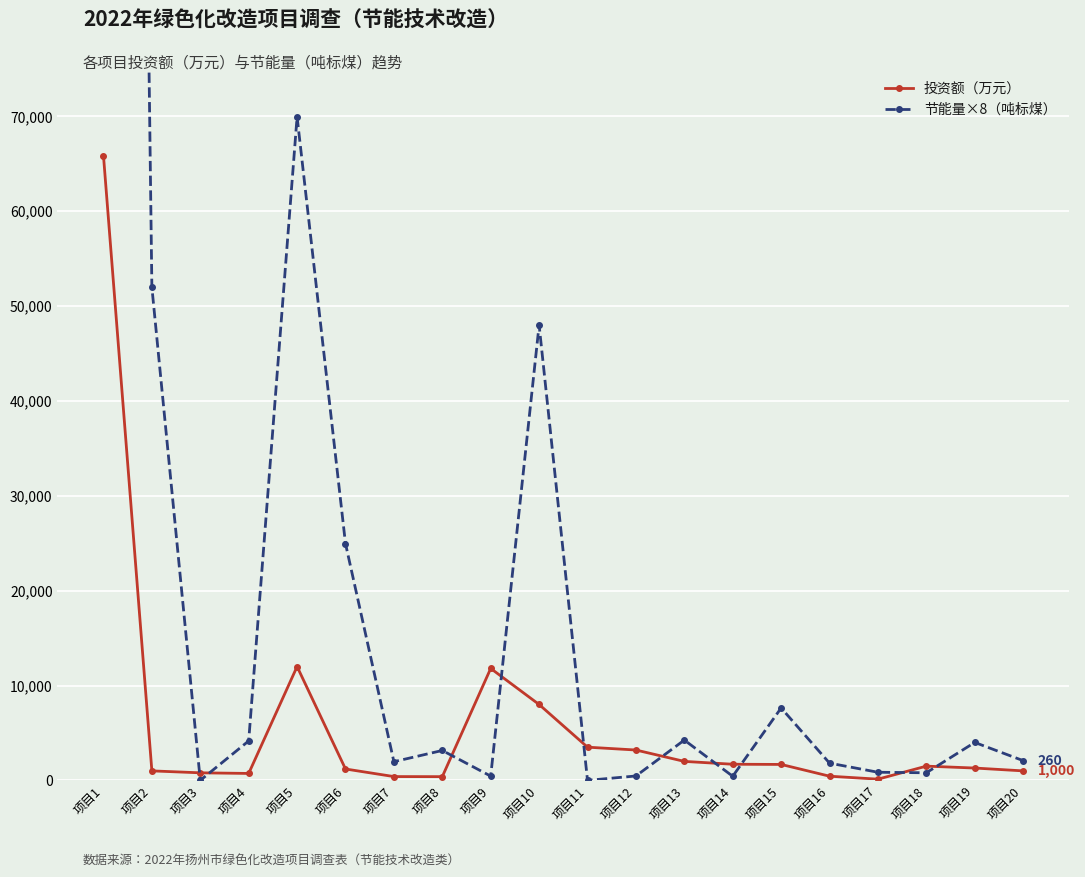

Reading left to right, extract all data points from this chart.

投资额（万元）: 项目1=65859	项目2=1000	项目3=796	项目4=730	项目5=12000	项目6=1200	项目7=400	项目8=392	项目9=11800	项目10=8000	项目11=3500	项目12=3200	项目13=2000	项目14=1700	项目15=1680	项目16=440	项目17=127	项目18=1500	项目19=1300	项目20=1000
节能量×8（吨标煤）: 项目1=445088	项目2=52000	项目3=0	项目4=4160	项目5=69960	项目6=24960	项目7=1968	项目8=3152	项目9=448	项目10=48000	项目11=0	项目12=464	项目13=4248	项目14=432	项目15=7632	项目16=1816	项目17=856	项目18=800	项目19=4000	项目20=2080